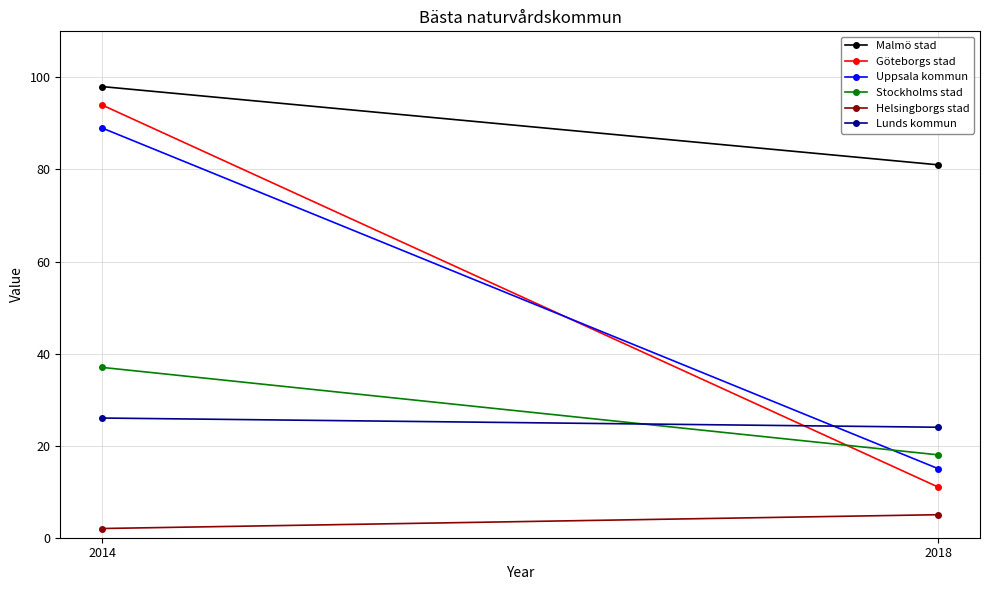

How many data points in Uppsala kommun are less than 89?

1